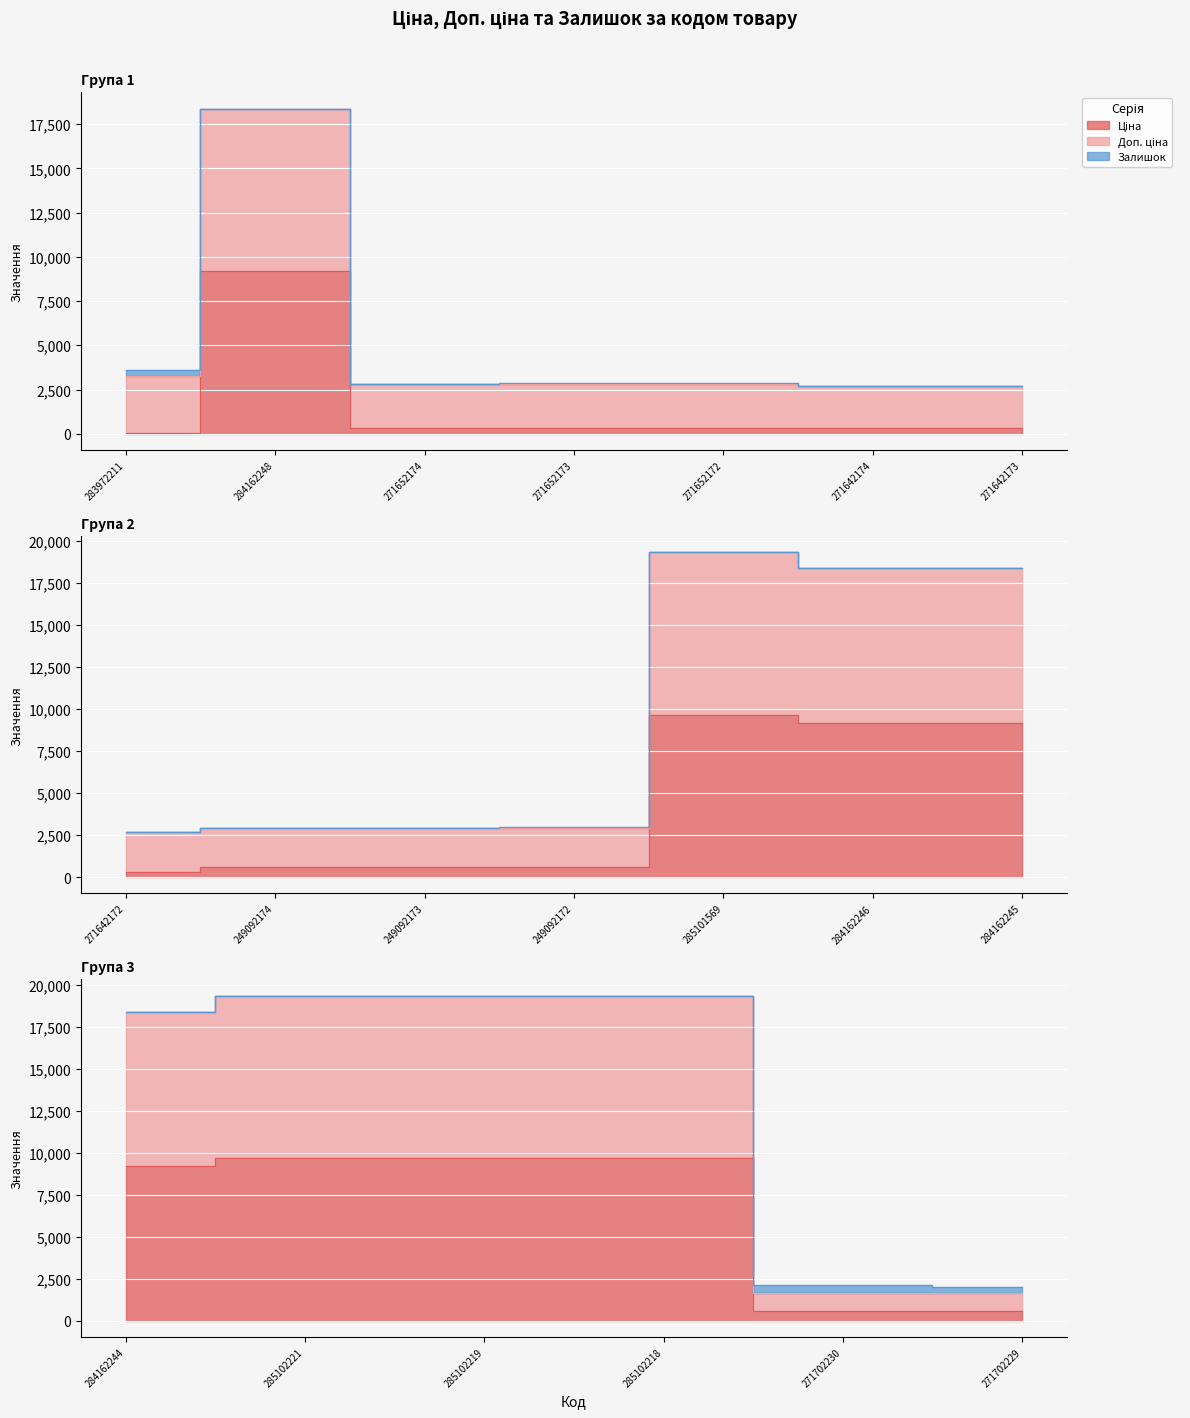

Rank the categories by Ціна value from lowest to highest.

283972211, 271642174, 271642173, 271642172, 271652174, 271652173, 271652172, 271702230, 271702229, 249092174, 249092173, 249092172, 284162248, 284162246, 284162245, 284162244, 285101569, 285102221, 285102219, 285102218